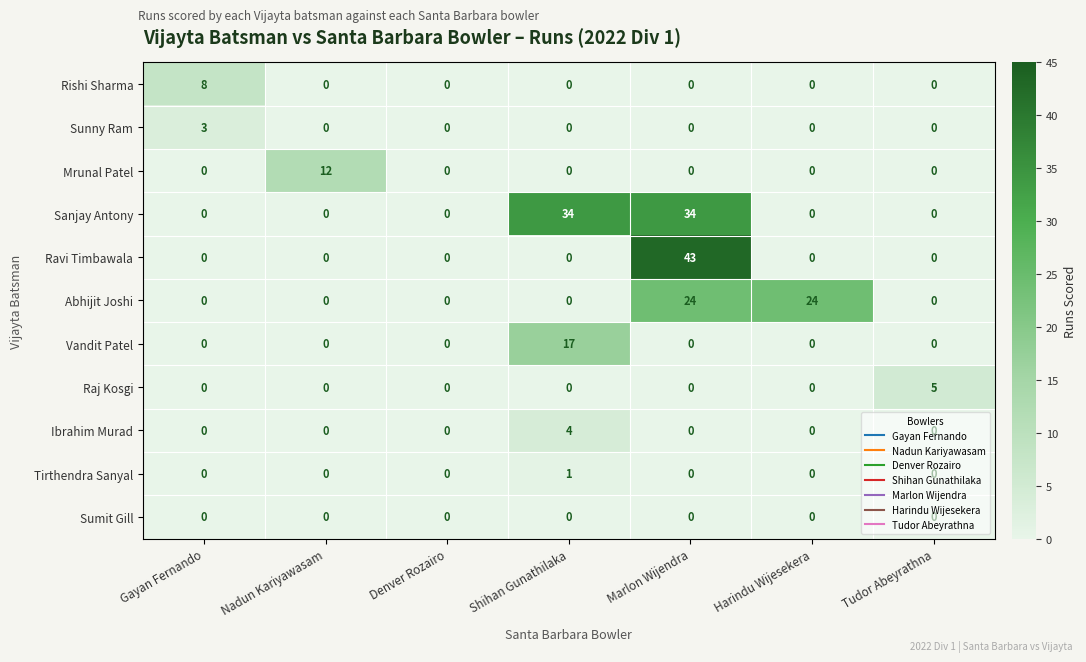

The Sunny Ram series shows 2 at Harindu Wijesekera. True or false?

False